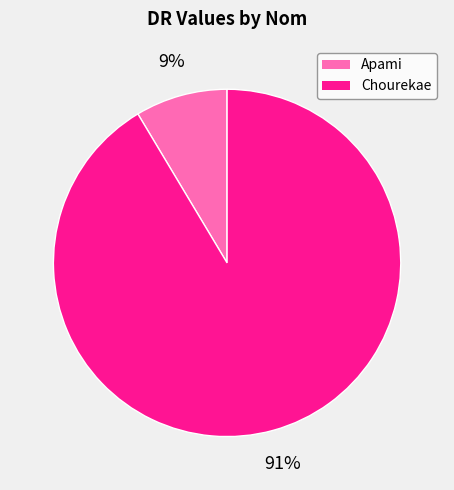

Is Apami the majority of the pie?

No